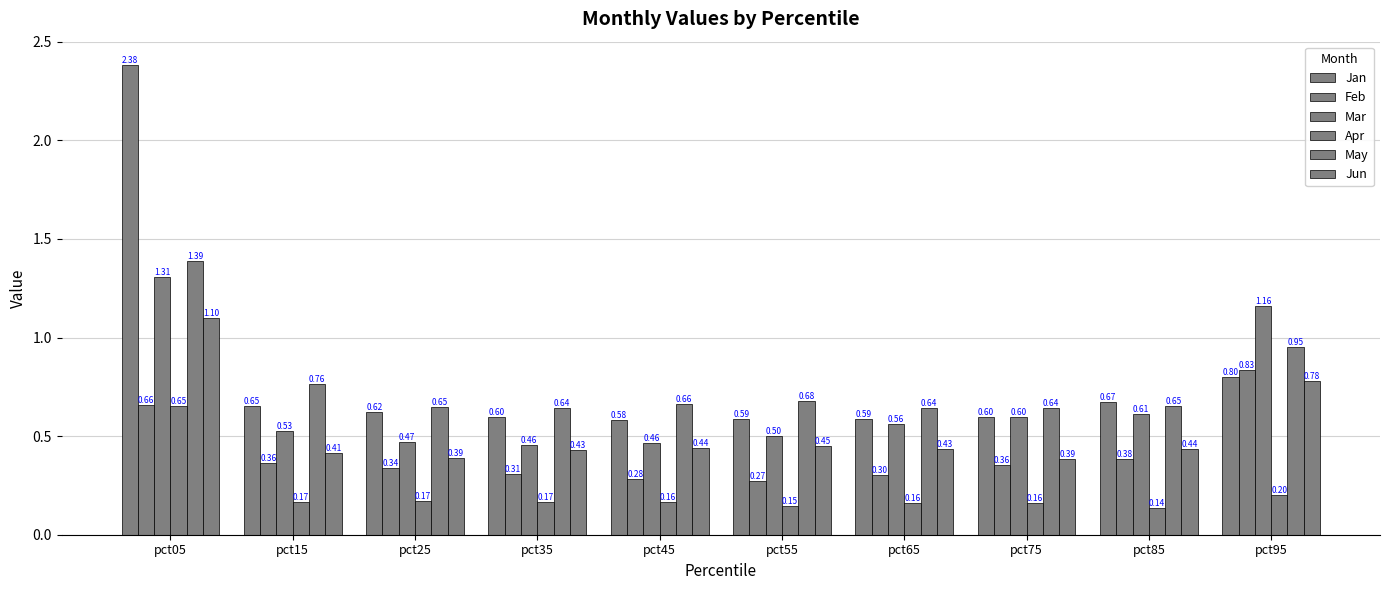

At which category is the sum across all series the highest?

pct05